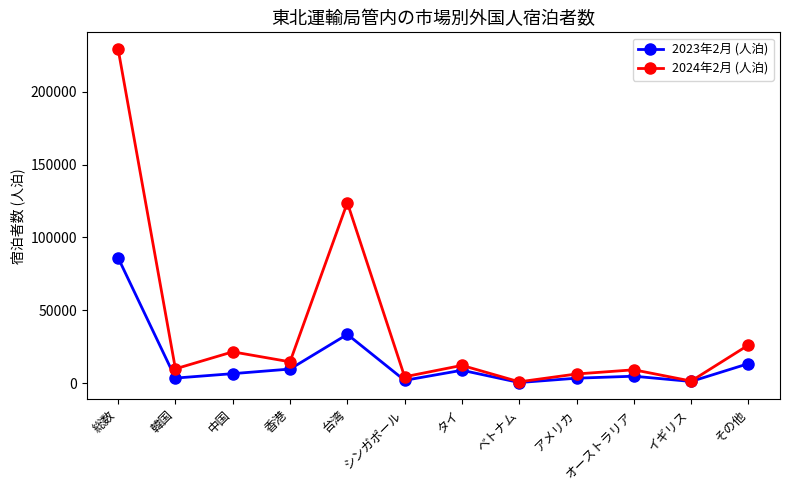

True or false: 2024年2月 (人泊) has a value of 12100 at タイ.

True